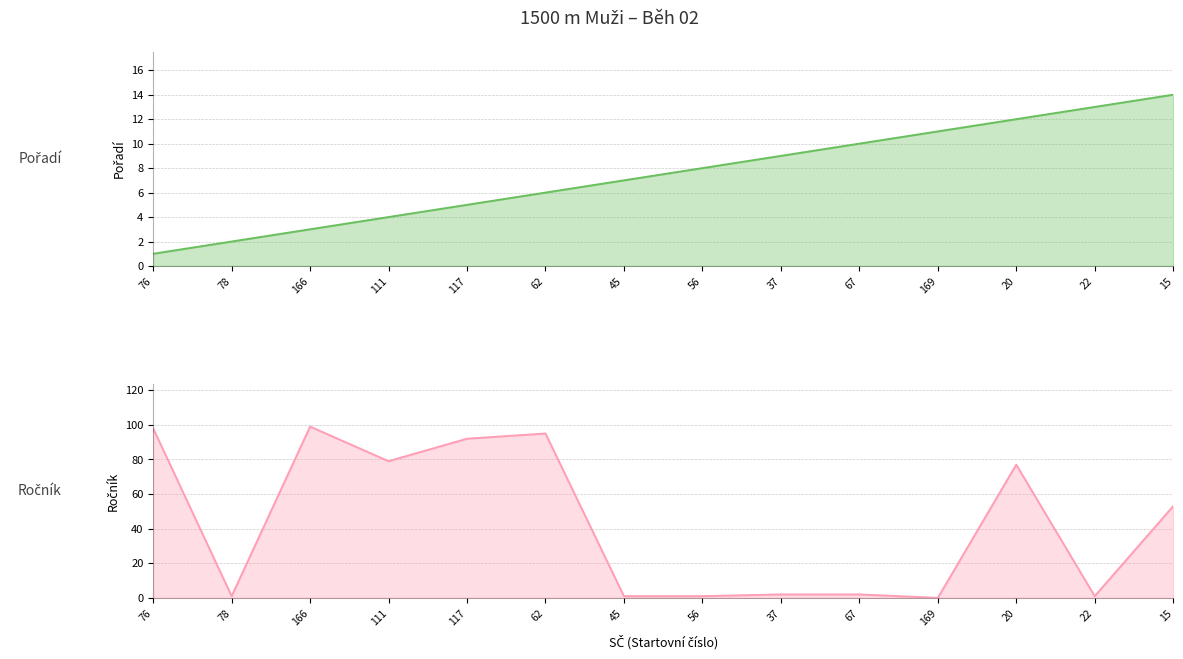

At which category is the sum across all series the highest?

166